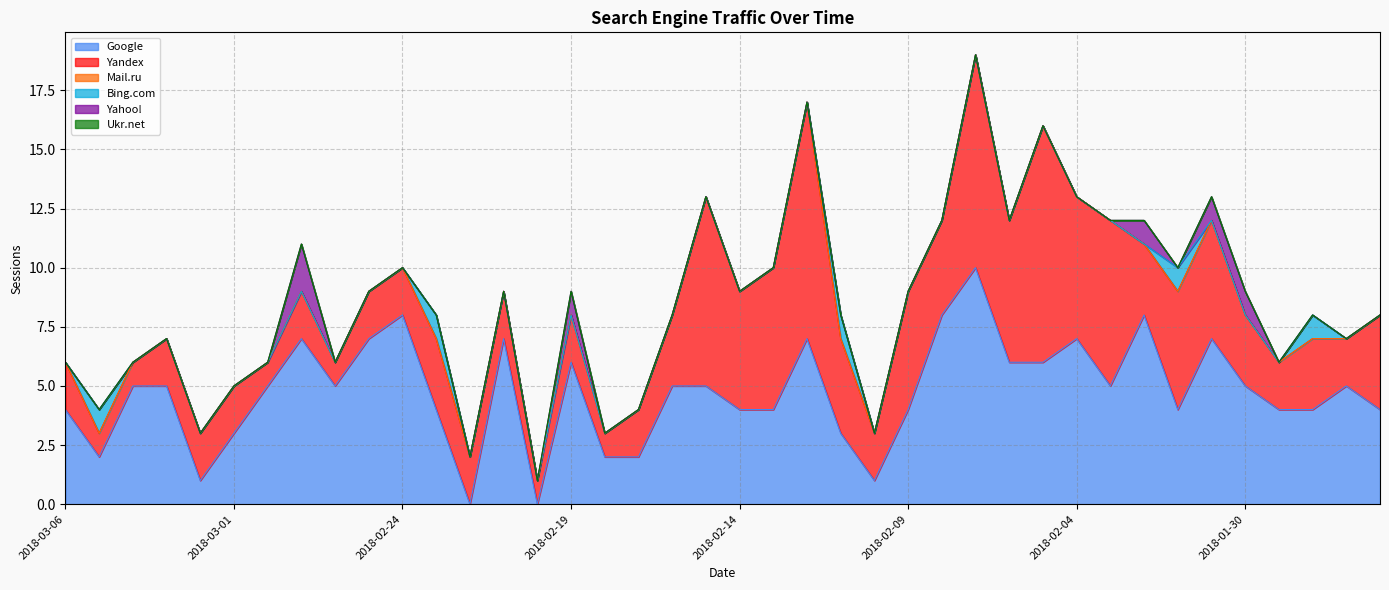

Reading right to left, extract all data points from this chart.

Google: 2018-01-26=4	2018-01-27=5	2018-01-28=4	2018-01-29=4	2018-01-30=5	2018-01-31=7	2018-02-01=4	2018-02-02=8	2018-02-03=5	2018-02-04=7	2018-02-05=6	2018-02-06=6	2018-02-07=10	2018-02-08=8	2018-02-09=4	2018-02-10=1	2018-02-11=3	2018-02-12=7	2018-02-13=4	2018-02-14=4	2018-02-15=5	2018-02-16=5	2018-02-17=2	2018-02-18=2	2018-02-19=6	2018-02-20=0	2018-02-21=7	2018-02-22=0	2018-02-23=4	2018-02-24=8	2018-02-25=7	2018-02-26=5	2018-02-27=7	2018-02-28=5	2018-03-01=3	2018-03-02=1	2018-03-03=5	2018-03-04=5	2018-03-05=2	2018-03-06=4
Yandex: 2018-01-26=4	2018-01-27=2	2018-01-28=3	2018-01-29=2	2018-01-30=3	2018-01-31=5	2018-02-01=5	2018-02-02=3	2018-02-03=7	2018-02-04=6	2018-02-05=10	2018-02-06=6	2018-02-07=9	2018-02-08=4	2018-02-09=5	2018-02-10=2	2018-02-11=4	2018-02-12=10	2018-02-13=6	2018-02-14=5	2018-02-15=8	2018-02-16=3	2018-02-17=2	2018-02-18=1	2018-02-19=2	2018-02-20=1	2018-02-21=2	2018-02-22=2	2018-02-23=3	2018-02-24=2	2018-02-25=2	2018-02-26=1	2018-02-27=2	2018-02-28=1	2018-03-01=2	2018-03-02=2	2018-03-03=2	2018-03-04=1	2018-03-05=1	2018-03-06=2
Mail.ru: 2018-01-26=0	2018-01-27=0	2018-01-28=0	2018-01-29=0	2018-01-30=0	2018-01-31=0	2018-02-01=0	2018-02-02=0	2018-02-03=0	2018-02-04=0	2018-02-05=0	2018-02-06=0	2018-02-07=0	2018-02-08=0	2018-02-09=0	2018-02-10=0	2018-02-11=0	2018-02-12=0	2018-02-13=0	2018-02-14=0	2018-02-15=0	2018-02-16=0	2018-02-17=0	2018-02-18=0	2018-02-19=0	2018-02-20=0	2018-02-21=0	2018-02-22=0	2018-02-23=0	2018-02-24=0	2018-02-25=0	2018-02-26=0	2018-02-27=0	2018-02-28=0	2018-03-01=0	2018-03-02=0	2018-03-03=0	2018-03-04=0	2018-03-05=0	2018-03-06=0
Bing.com: 2018-01-26=0	2018-01-27=0	2018-01-28=1	2018-01-29=0	2018-01-30=0	2018-01-31=0	2018-02-01=1	2018-02-02=0	2018-02-03=0	2018-02-04=0	2018-02-05=0	2018-02-06=0	2018-02-07=0	2018-02-08=0	2018-02-09=0	2018-02-10=0	2018-02-11=1	2018-02-12=0	2018-02-13=0	2018-02-14=0	2018-02-15=0	2018-02-16=0	2018-02-17=0	2018-02-18=0	2018-02-19=0	2018-02-20=0	2018-02-21=0	2018-02-22=0	2018-02-23=1	2018-02-24=0	2018-02-25=0	2018-02-26=0	2018-02-27=0	2018-02-28=0	2018-03-01=0	2018-03-02=0	2018-03-03=0	2018-03-04=0	2018-03-05=1	2018-03-06=0
Yahoo!: 2018-01-26=0	2018-01-27=0	2018-01-28=0	2018-01-29=0	2018-01-30=1	2018-01-31=1	2018-02-01=0	2018-02-02=1	2018-02-03=0	2018-02-04=0	2018-02-05=0	2018-02-06=0	2018-02-07=0	2018-02-08=0	2018-02-09=0	2018-02-10=0	2018-02-11=0	2018-02-12=0	2018-02-13=0	2018-02-14=0	2018-02-15=0	2018-02-16=0	2018-02-17=0	2018-02-18=0	2018-02-19=1	2018-02-20=0	2018-02-21=0	2018-02-22=0	2018-02-23=0	2018-02-24=0	2018-02-25=0	2018-02-26=0	2018-02-27=2	2018-02-28=0	2018-03-01=0	2018-03-02=0	2018-03-03=0	2018-03-04=0	2018-03-05=0	2018-03-06=0
Ukr.net: 2018-01-26=0	2018-01-27=0	2018-01-28=0	2018-01-29=0	2018-01-30=0	2018-01-31=0	2018-02-01=0	2018-02-02=0	2018-02-03=0	2018-02-04=0	2018-02-05=0	2018-02-06=0	2018-02-07=0	2018-02-08=0	2018-02-09=0	2018-02-10=0	2018-02-11=0	2018-02-12=0	2018-02-13=0	2018-02-14=0	2018-02-15=0	2018-02-16=0	2018-02-17=0	2018-02-18=0	2018-02-19=0	2018-02-20=0	2018-02-21=0	2018-02-22=0	2018-02-23=0	2018-02-24=0	2018-02-25=0	2018-02-26=0	2018-02-27=0	2018-02-28=0	2018-03-01=0	2018-03-02=0	2018-03-03=0	2018-03-04=0	2018-03-05=0	2018-03-06=0